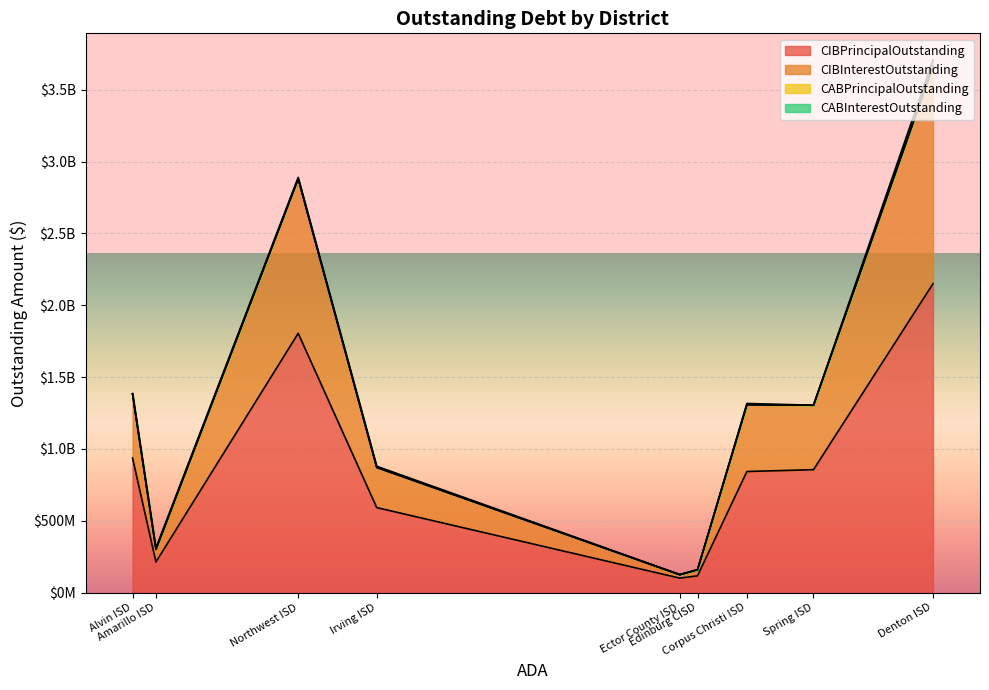

How many data points in CABPrincipalOutstanding are above 276664?

5